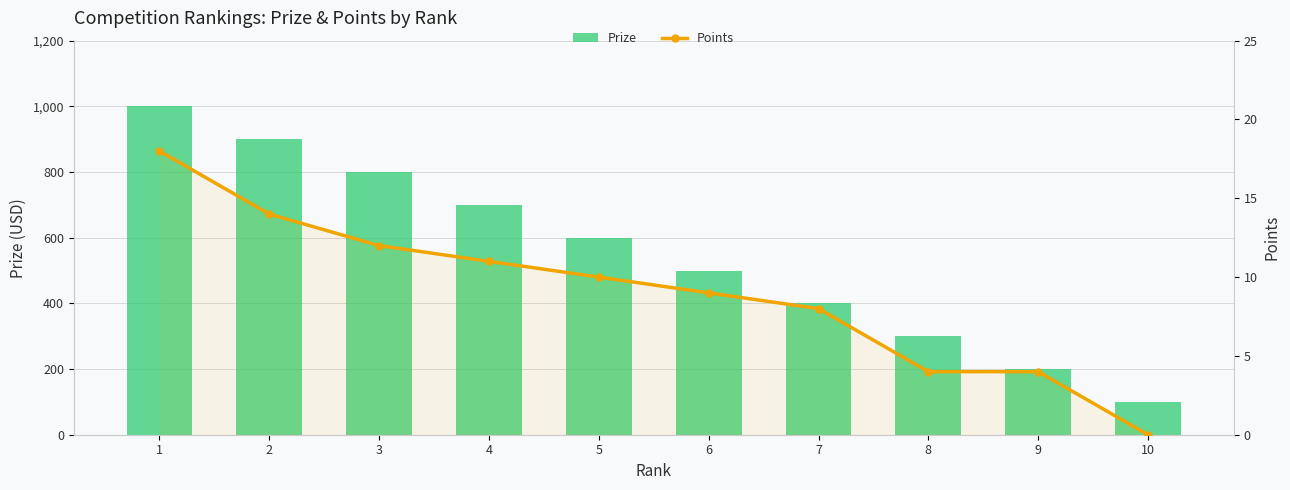

At which label is Points closest to 9?

6